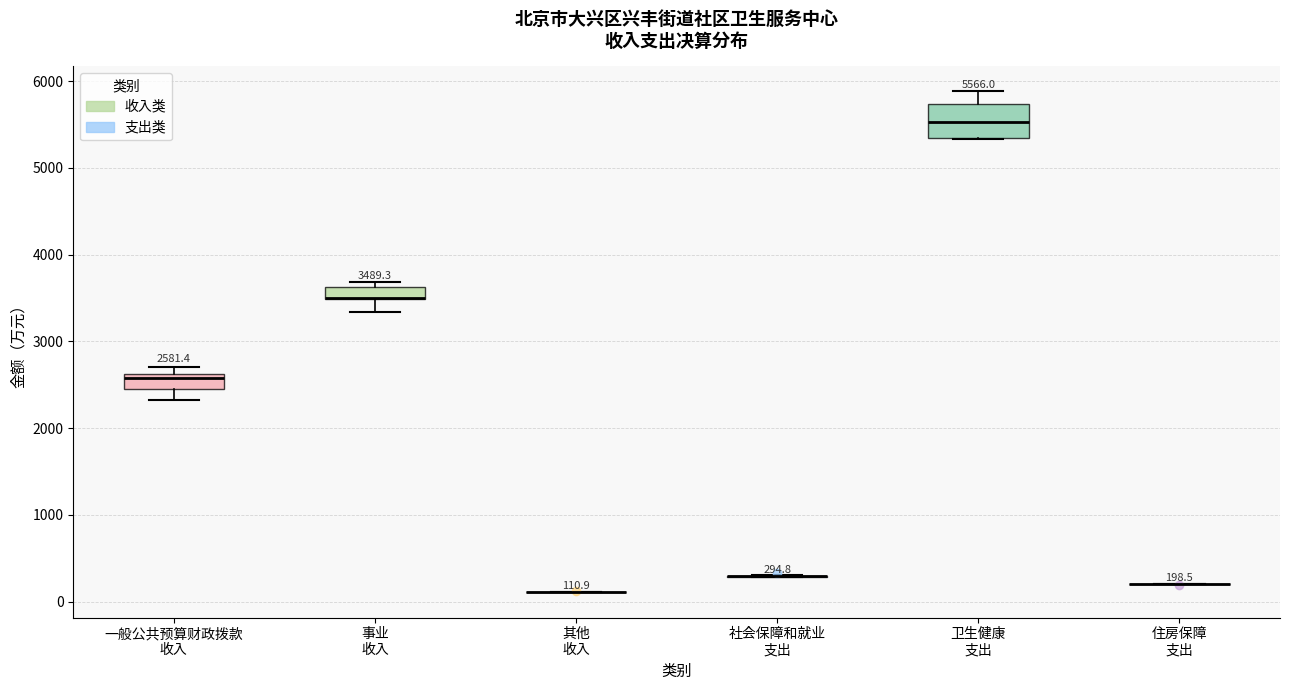

Which box is the tallest, from its lower edge to its upper edge?

卫生健康 支出